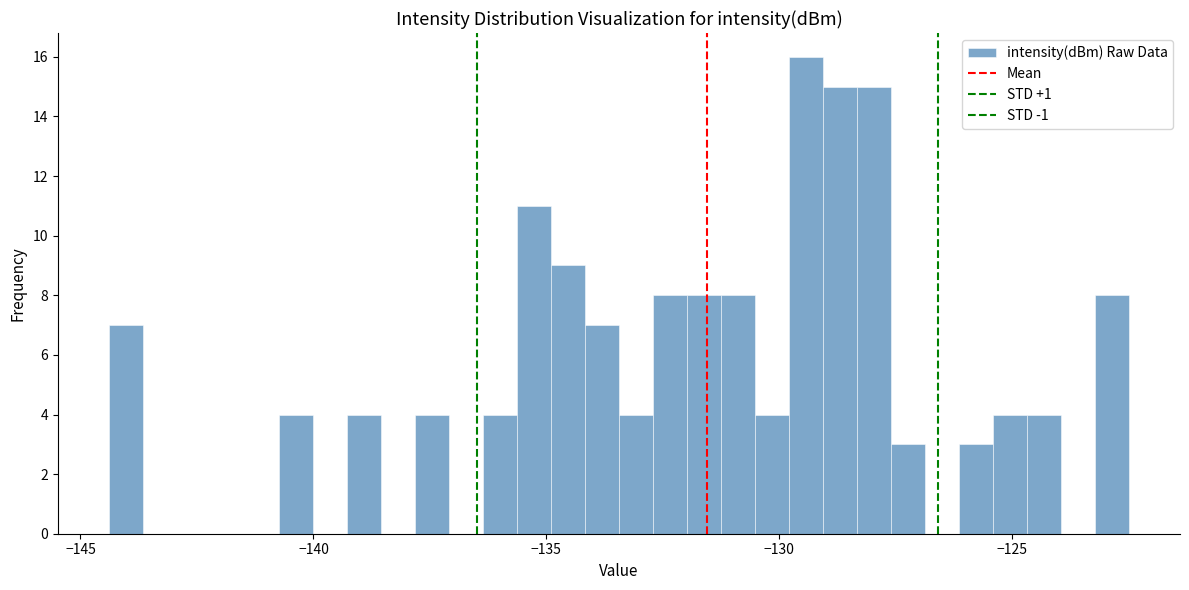

Around what value on the x-axis is the tallest bar? Give the approximate position of its centre, as read against the axis.

-129.5